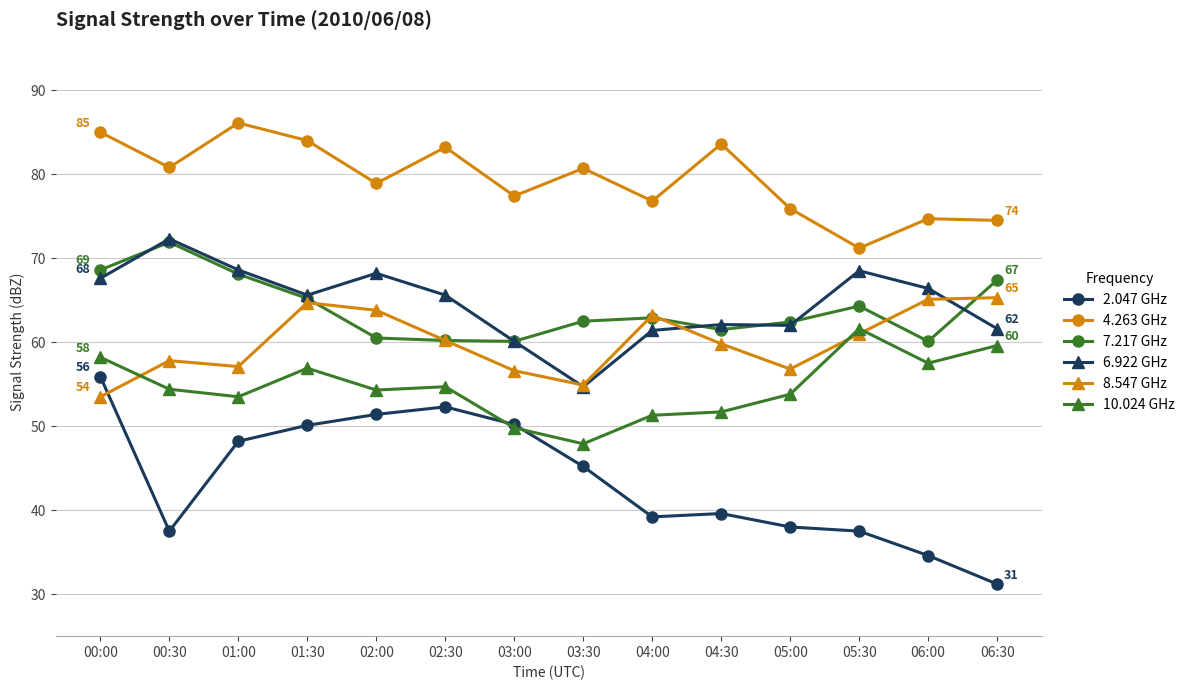

Which series has the largest range (max minus min)?

2.047 GHz